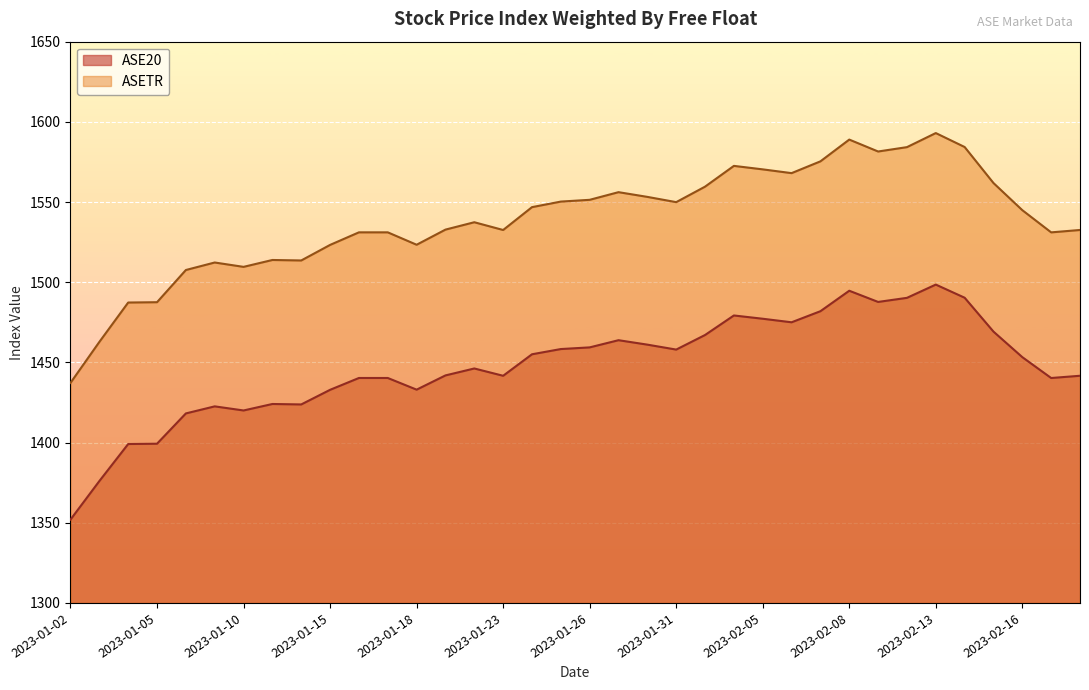

Reading right to left, transcribe all the data shown in this chart.

ASE20: 2023-02-20=1441.7	2023-02-19=1440.3	2023-02-16=1453.3	2023-02-15=1469.2	2023-02-14=1490.3	2023-02-13=1498.5	2023-02-12=1490.2	2023-02-09=1487.7	2023-02-08=1494.7	2023-02-07=1481.9	2023-02-06=1475.0	2023-02-05=1477.2	2023-02-02=1479.3	2023-02-01=1467.1	2023-01-31=1458.0	2023-01-30=1461.1	2023-01-29=1463.8	2023-01-26=1459.4	2023-01-25=1458.3	2023-01-24=1455.1	2023-01-23=1441.7	2023-01-22=1446.2	2023-01-19=1441.9	2023-01-18=1433.0	2023-01-17=1440.3	2023-01-16=1440.3	2023-01-15=1432.9	2023-01-12=1423.8	2023-01-11=1424.1	2023-01-10=1420.0	2023-01-09=1422.6	2023-01-08=1418.2	2023-01-05=1399.3	2023-01-04=1399.1	2023-01-03=1376.0	2023-01-02=1352.0
ASETR: 2023-02-20=1532.6	2023-02-19=1531.1	2023-02-16=1544.9	2023-02-15=1561.8	2023-02-14=1584.3	2023-02-13=1593.0	2023-02-12=1584.2	2023-02-09=1581.5	2023-02-08=1588.9	2023-02-07=1575.4	2023-02-06=1568.0	2023-02-05=1570.4	2023-02-02=1572.5	2023-02-01=1559.6	2023-01-31=1549.9	2023-01-30=1553.2	2023-01-29=1556.2	2023-01-26=1551.4	2023-01-25=1550.3	2023-01-24=1546.8	2023-01-23=1532.6	2023-01-22=1537.4	2023-01-19=1532.8	2023-01-18=1523.4	2023-01-17=1531.1	2023-01-16=1531.1	2023-01-15=1523.3	2023-01-12=1513.6	2023-01-11=1513.9	2023-01-10=1509.6	2023-01-09=1512.3	2023-01-08=1507.6	2023-01-05=1487.5	2023-01-04=1487.3	2023-01-03=1462.8	2023-01-02=1437.2